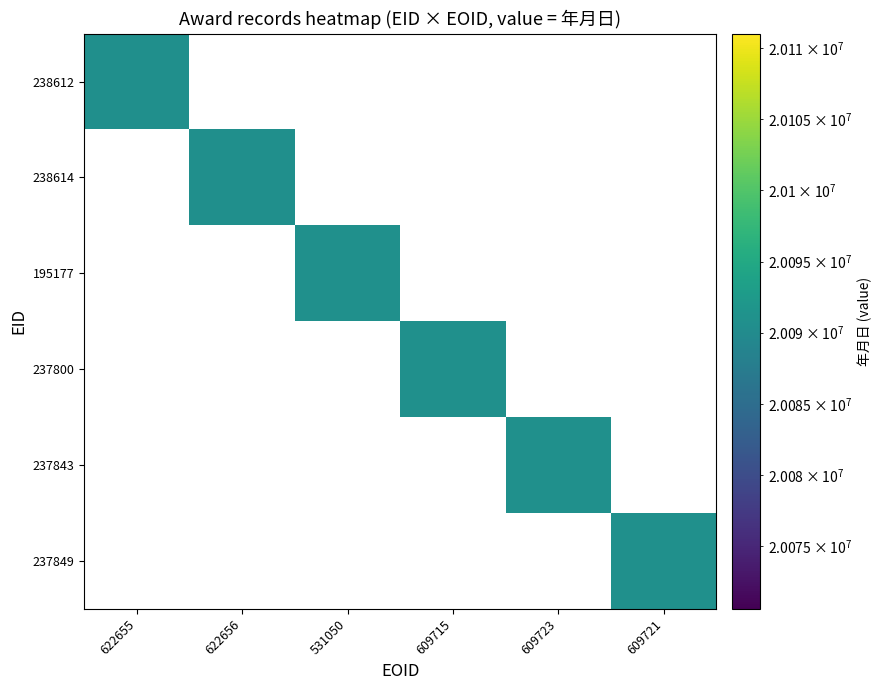

Which category has the highest value across all series?

609715